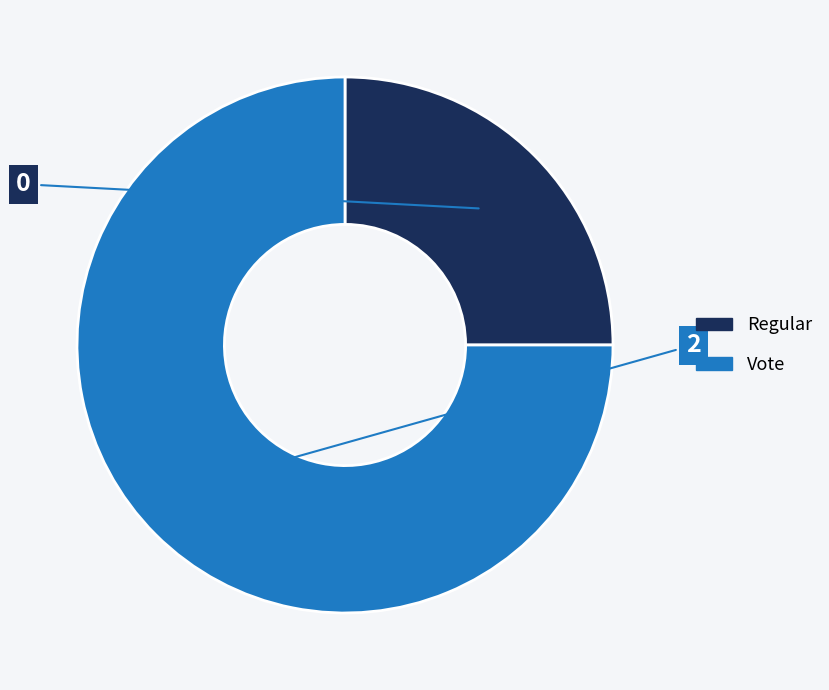

The Vote slice represents 80% of the pie. True or false?

False